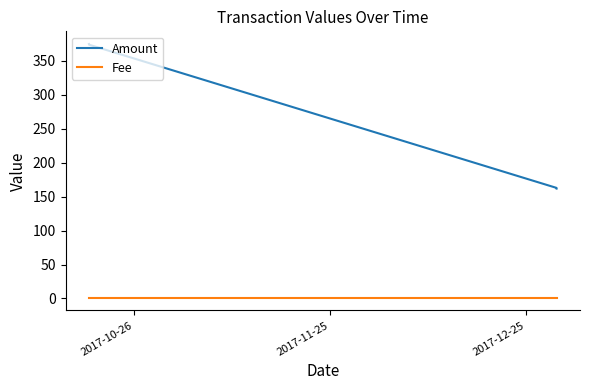

How many lines are shown in the chart?

2